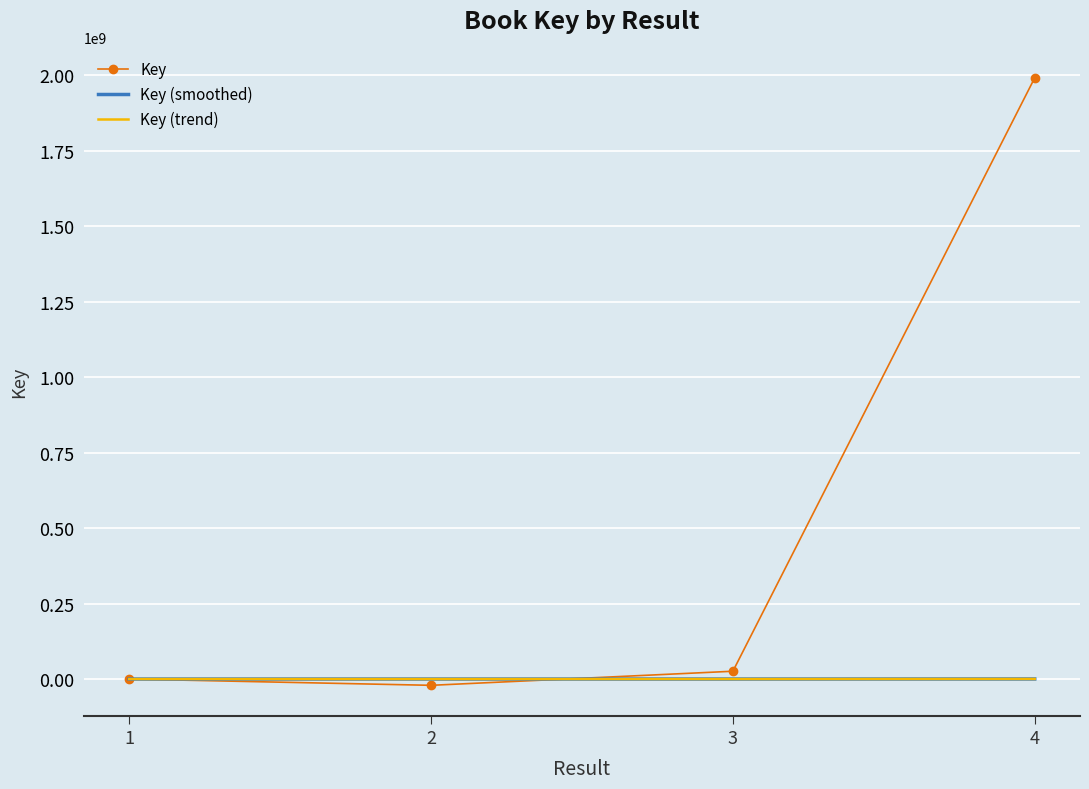

True or false: Key has more than 2 points higher than both neighbors.

False